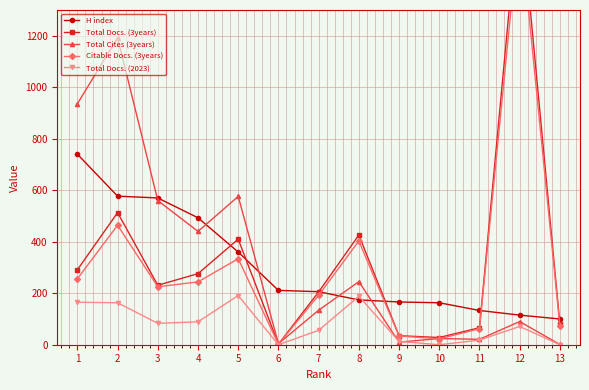

Reading left to right, transcribe all the data shown in this chart.

H index: 1=740	2=577	3=570	4=493	5=360	6=211	7=206	8=174	9=166	10=163	11=133	12=115	13=100
Total Docs. (3years): 1=291	2=513	3=231	4=276	5=410	6=2	7=205	8=426	9=35	10=28	11=66	12=1739	13=80
Total Cites (3years): 1=936	2=1192	3=560	4=440	5=576	6=4	7=134	8=245	9=10	10=24	11=21	12=90	13=1
Citable Docs. (3years): 1=256	2=464	3=225	4=244	5=334	6=2	7=192	8=403	9=34	10=23	11=62	12=1643	13=72
Total Docs. (2023): 1=165	2=163	3=83	4=89	5=191	6=0	7=56	8=188	9=13	10=0	11=18	12=71	13=0